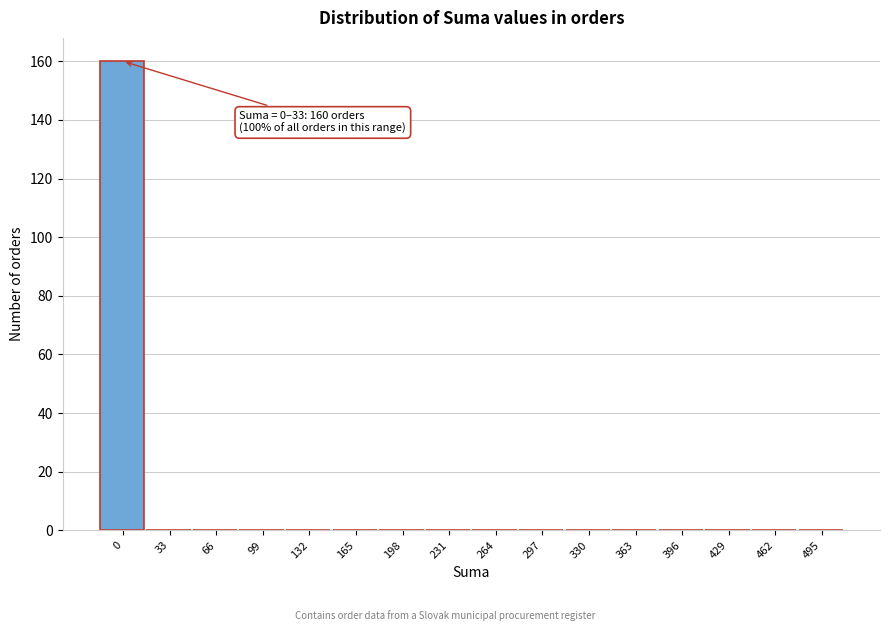

Reading left to right, what are all the values shown in this chart?

0=160	33=0	66=0	99=0	132=0	165=0	198=0	231=0	264=0	297=0	330=0	363=0	396=0	429=0	462=0	495=0